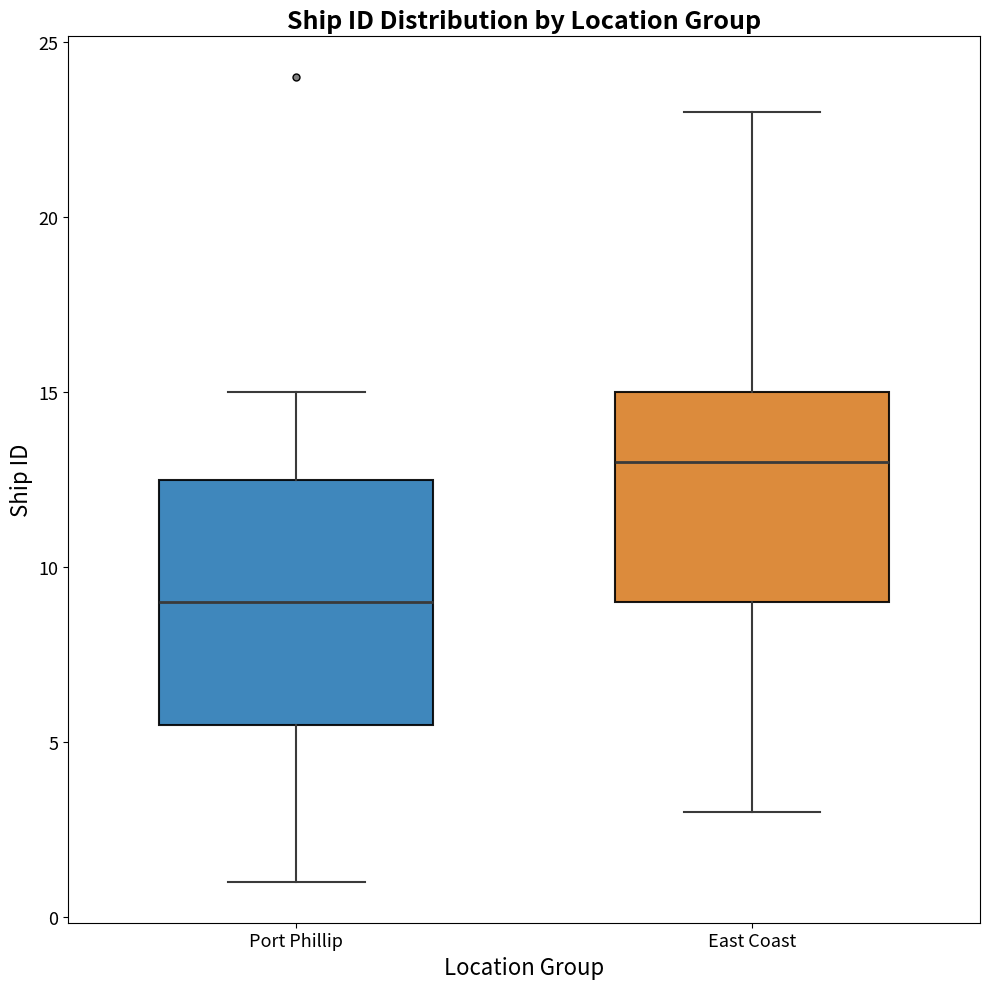

Which box is the tallest, from its lower edge to its upper edge?

Port Phillip